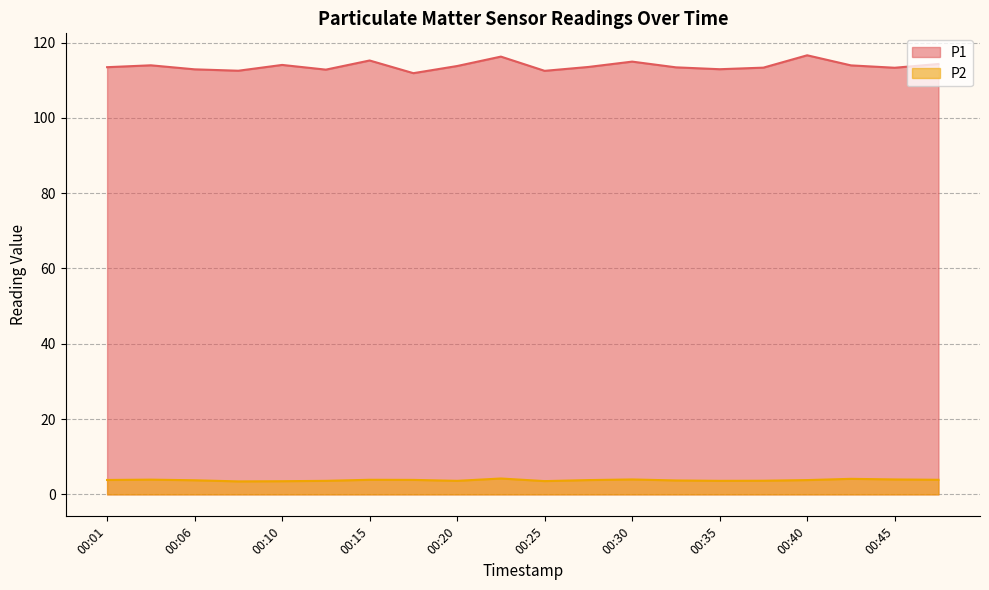

True or false: P2 has more than 1 interior local peaks.

True